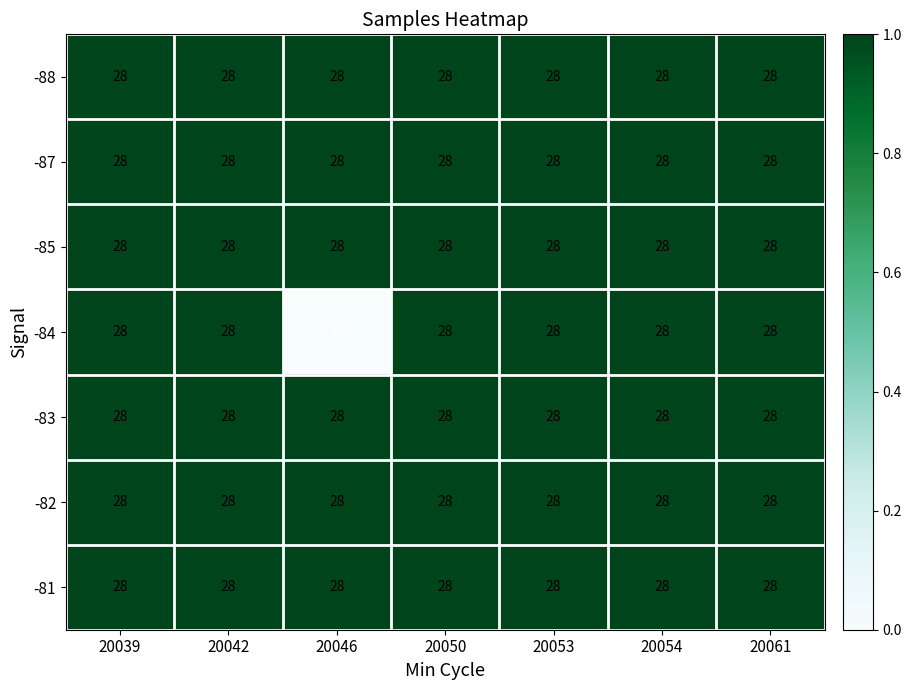

Which series changed the most between 20046 and 20061?

-84